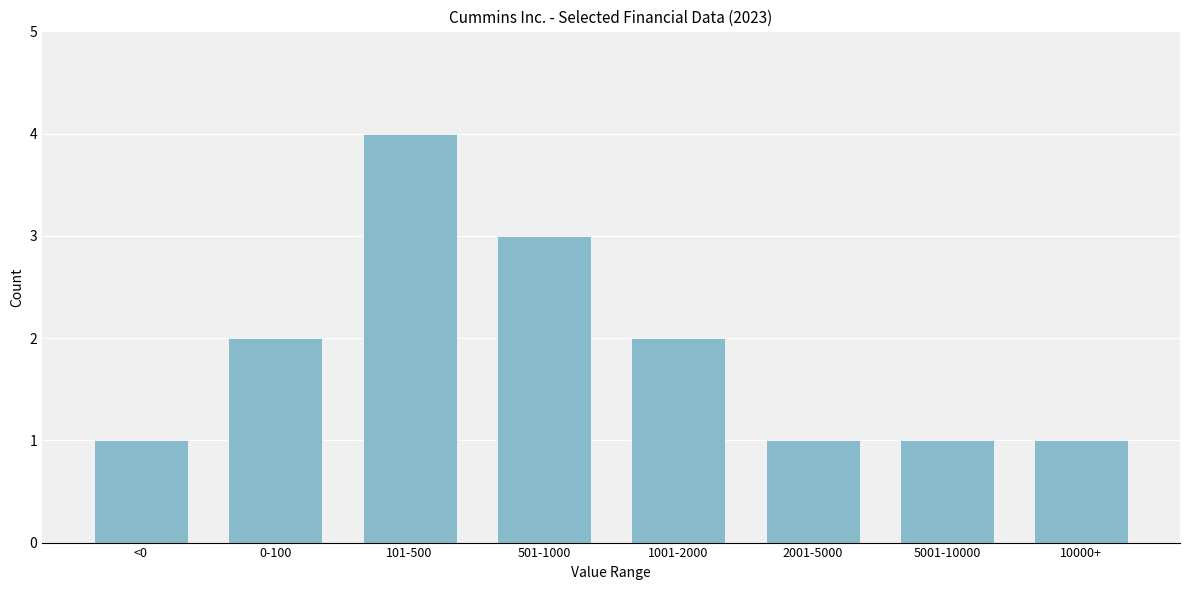

Reading left to right, extract all data points from this chart.

<0=1	0-100=2	101-500=4	501-1000=3	1001-2000=2	2001-5000=1	5001-10000=1	10000+=1